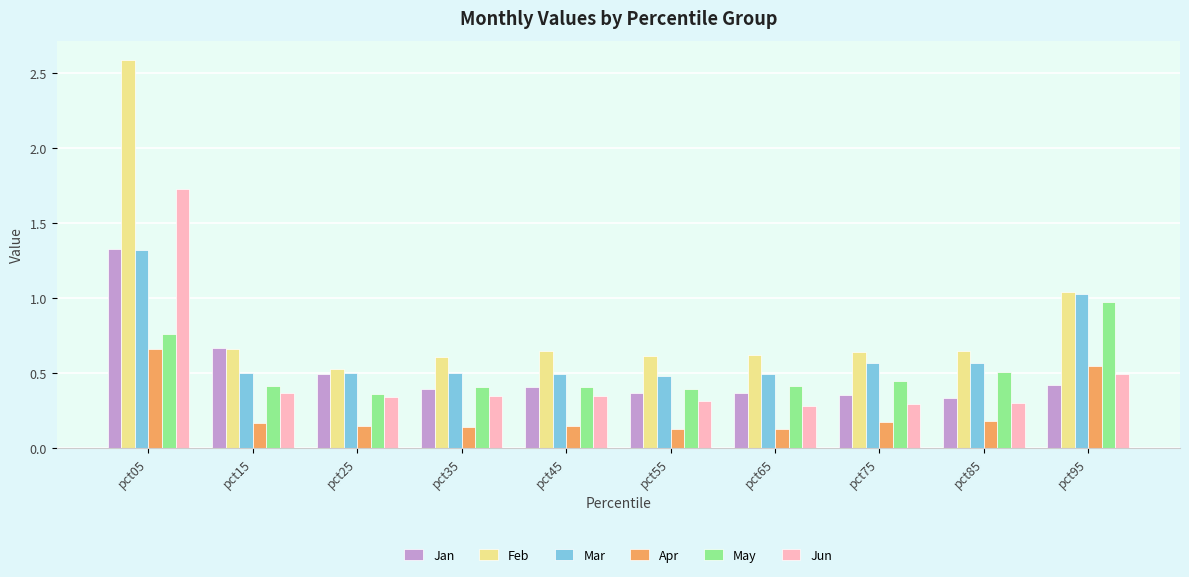

The value of Apr at pct85 is 0.2. True or false?

True